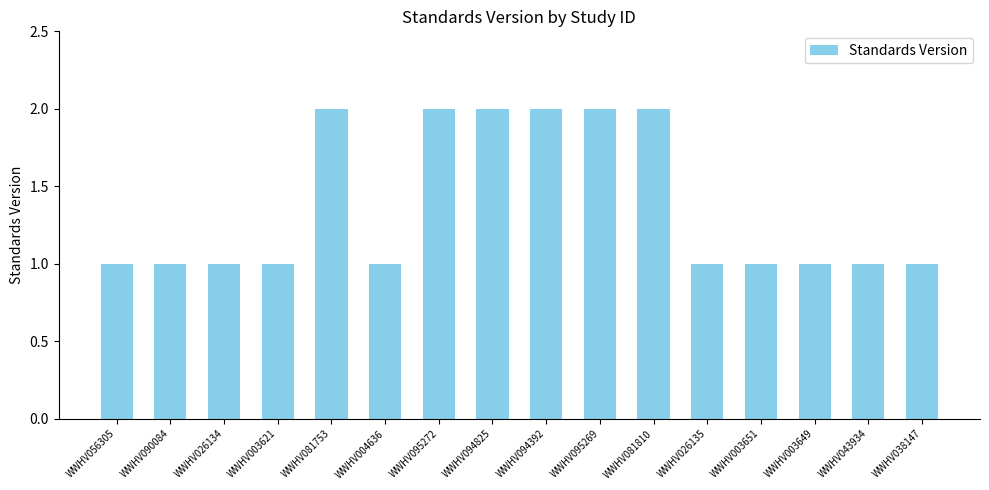

What is the label of the 15th bar from the left?

WWHV043934